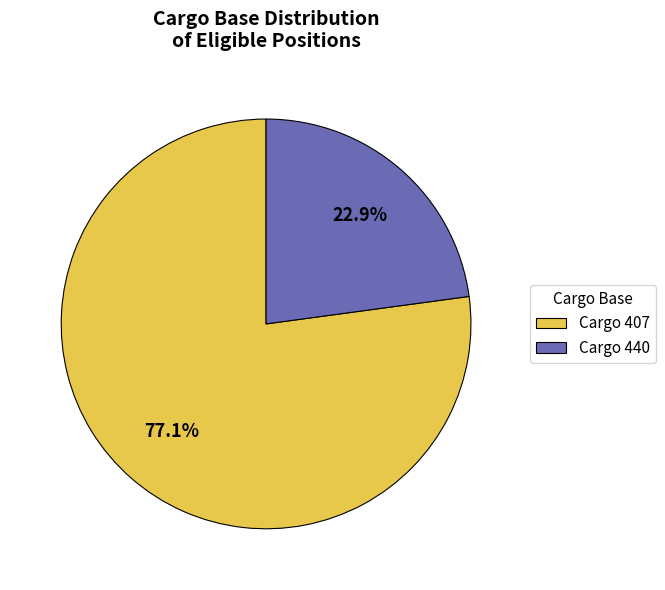

Which category has the smallest portion of the pie?

Cargo 440